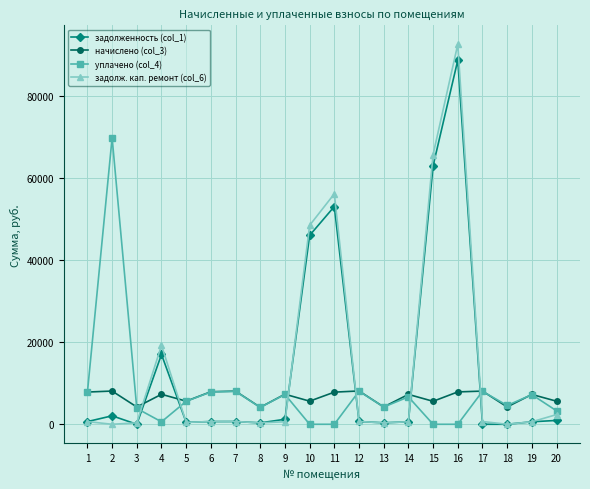

At how many categories does at least one series exceed 74399?

1